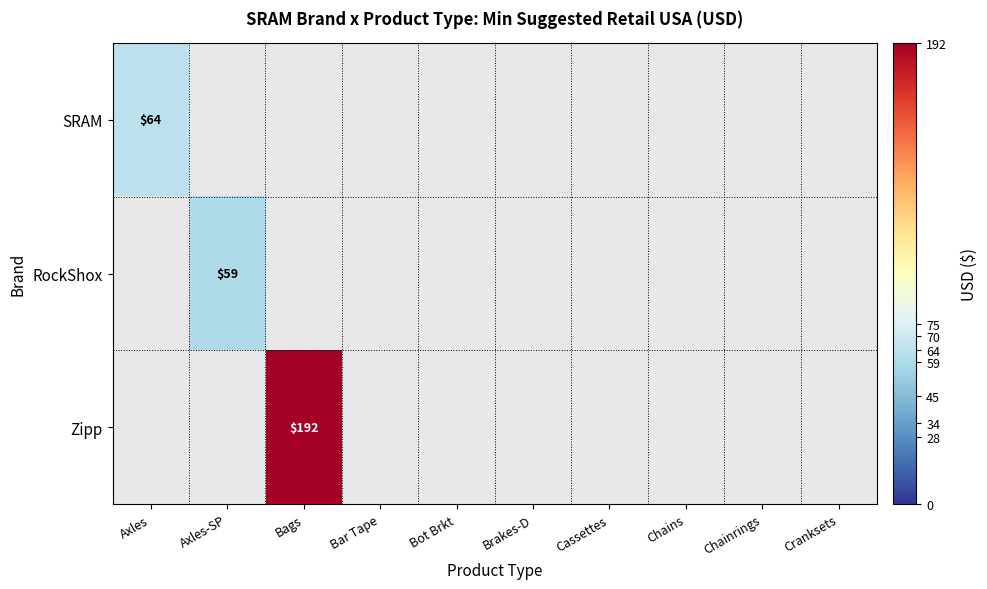

The SRAM series shows 64.0 at Axles. True or false?

True